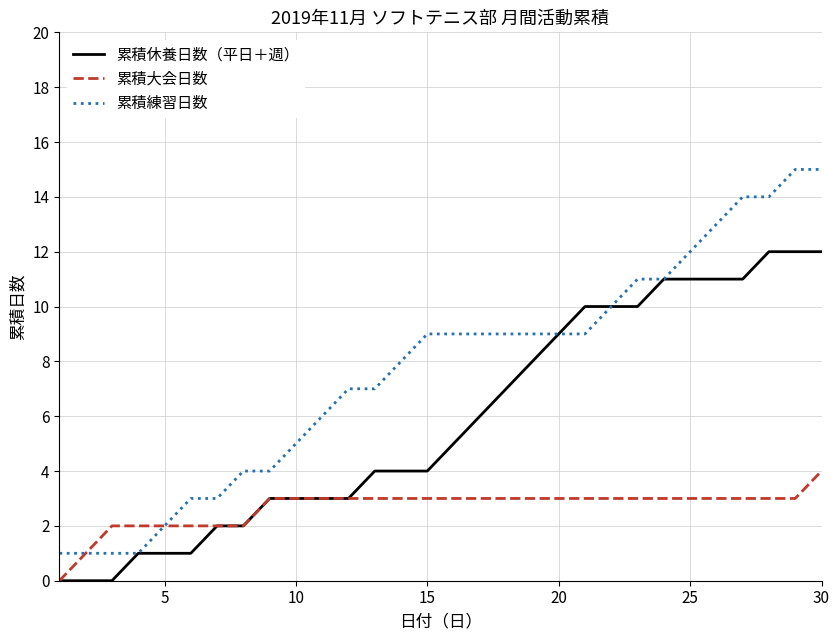

Rank the series by their average value, from highest to lowest.

累積練習日数, 累積休養日数（平日＋週）, 累積大会日数